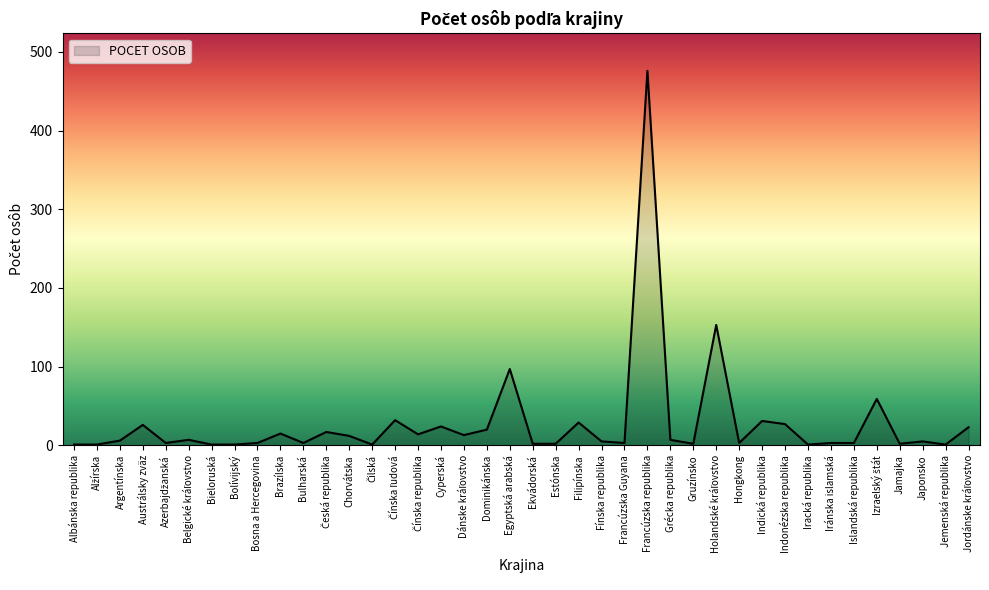

Does the chart display data point markers on the line(s)?

No